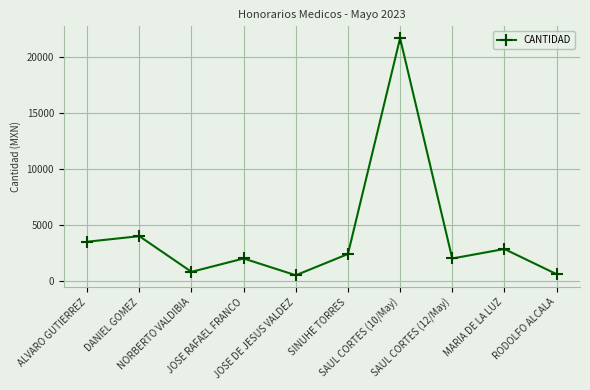

What is the difference between the values at JOSE DE JESUS VALDEZ and SAUL CORTES (12/May)?

1500.0